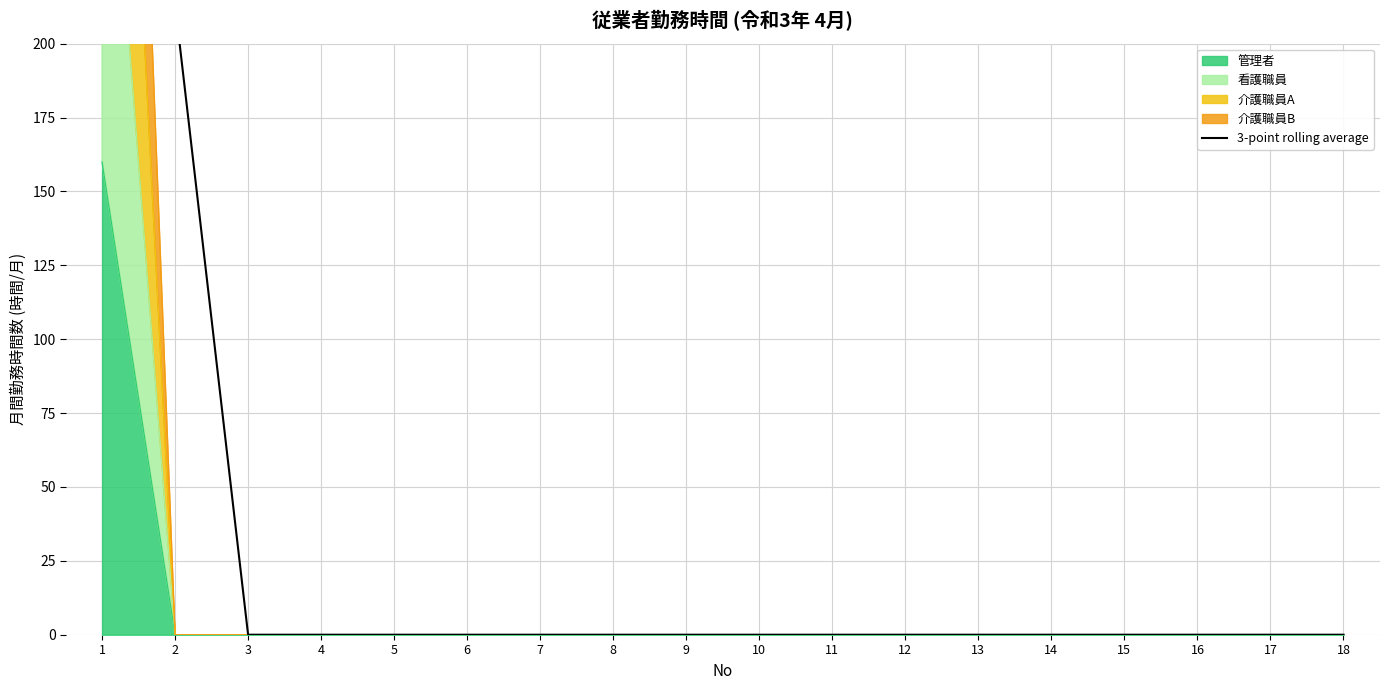

Reading left to right, transcribe all the data shown in this chart.

1=213.3	2=213.3	3=0.0	4=0.0	5=0.0	6=0.0	7=0.0	8=0.0	9=0.0	10=0.0	11=0.0	12=0.0	13=0.0	14=0.0	15=0.0	16=0.0	17=0.0	18=0.0